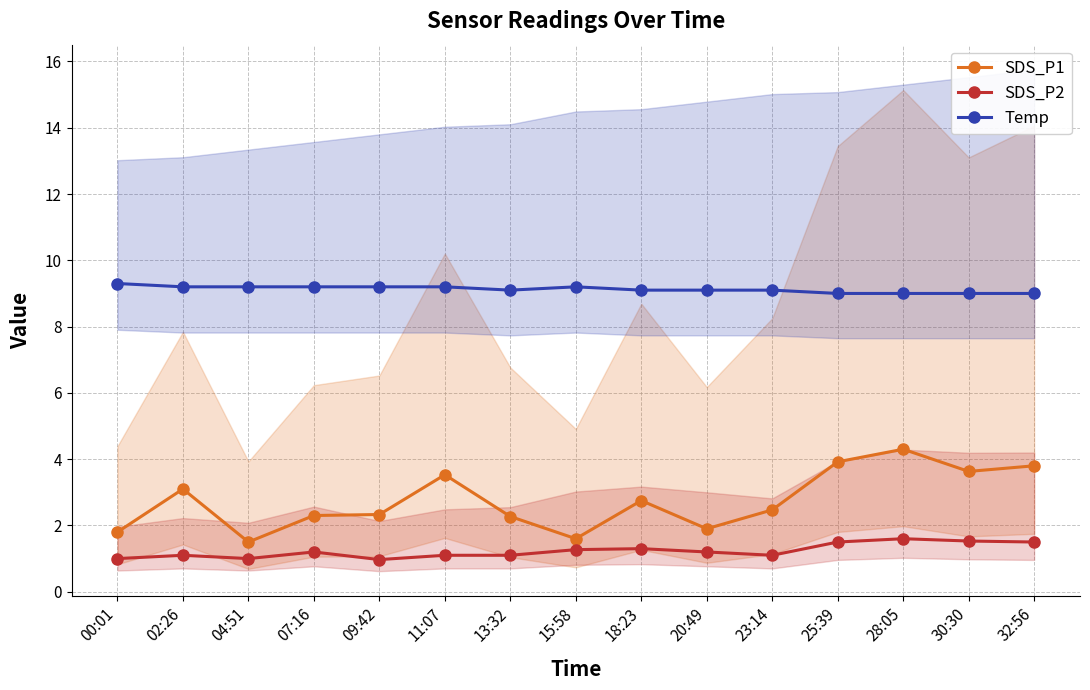

Rank the series at 02:26 from highest to lowest value.

Temp, SDS_P1, SDS_P2